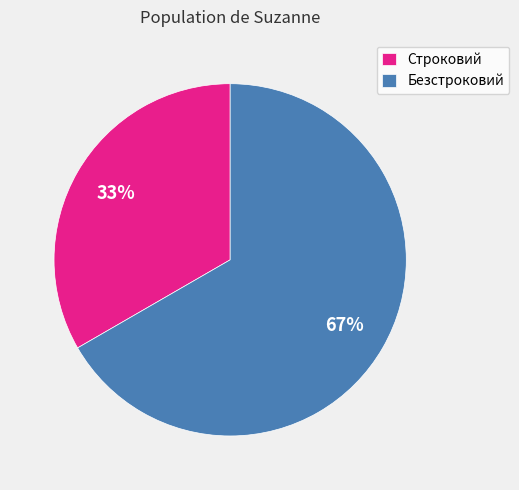

Which slice is the smallest?

Строковий